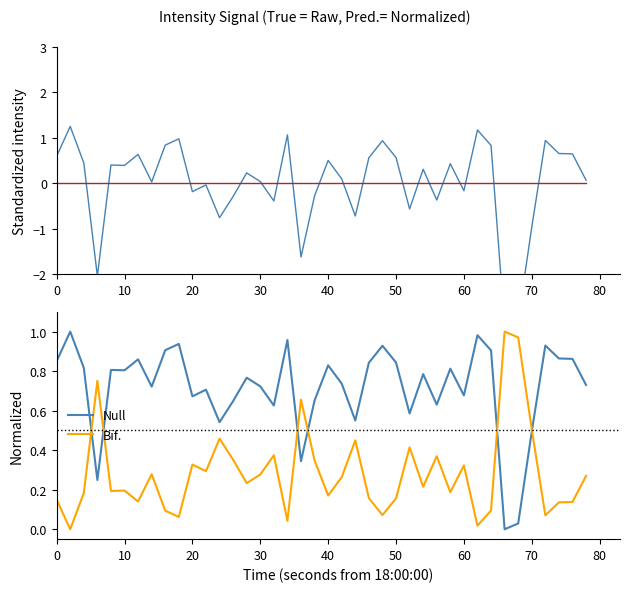

How many intersections are there between Bif. and Null?

6